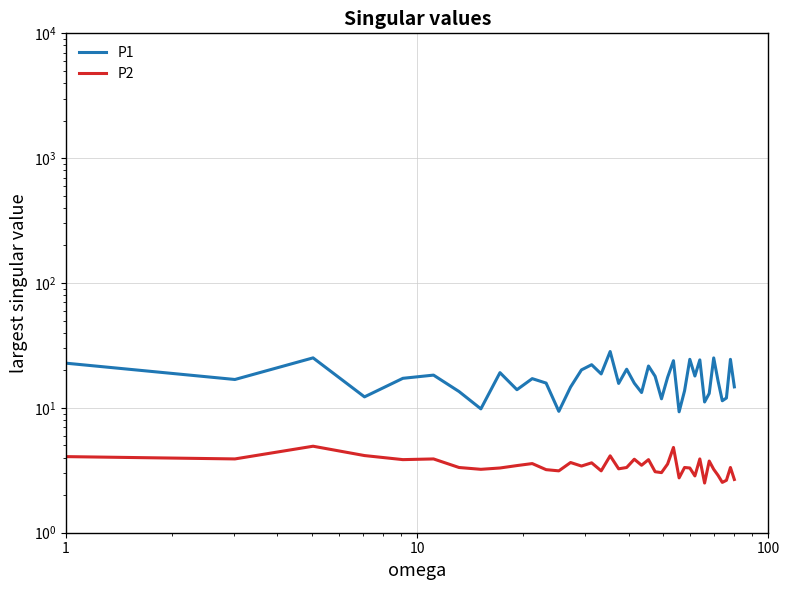

What are all the series names shown in the legend?

P1, P2